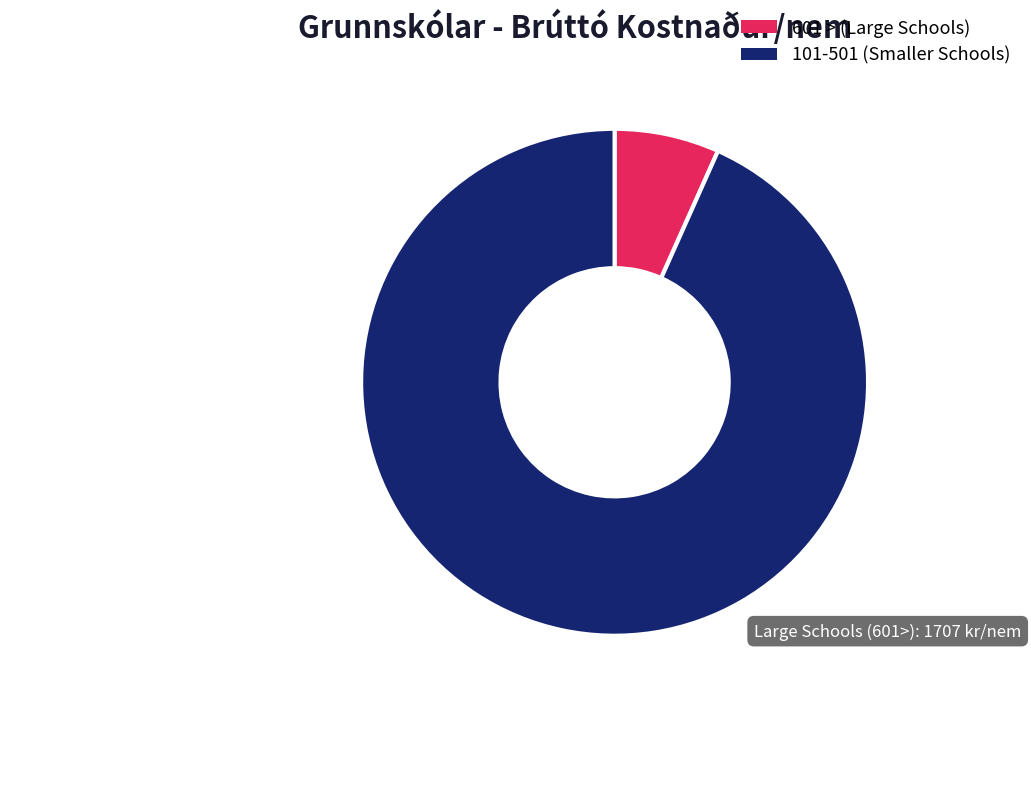

Is there any slice that represents more than half of the pie?

Yes